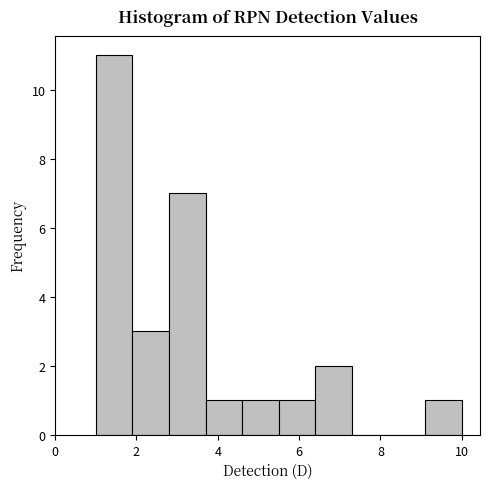

How tall is the bar that spans 1.0 to 1.9 on the x-axis? Neither the bar edges nor the heights are printed on the chart, so give them approximately, as read against the axes.

11